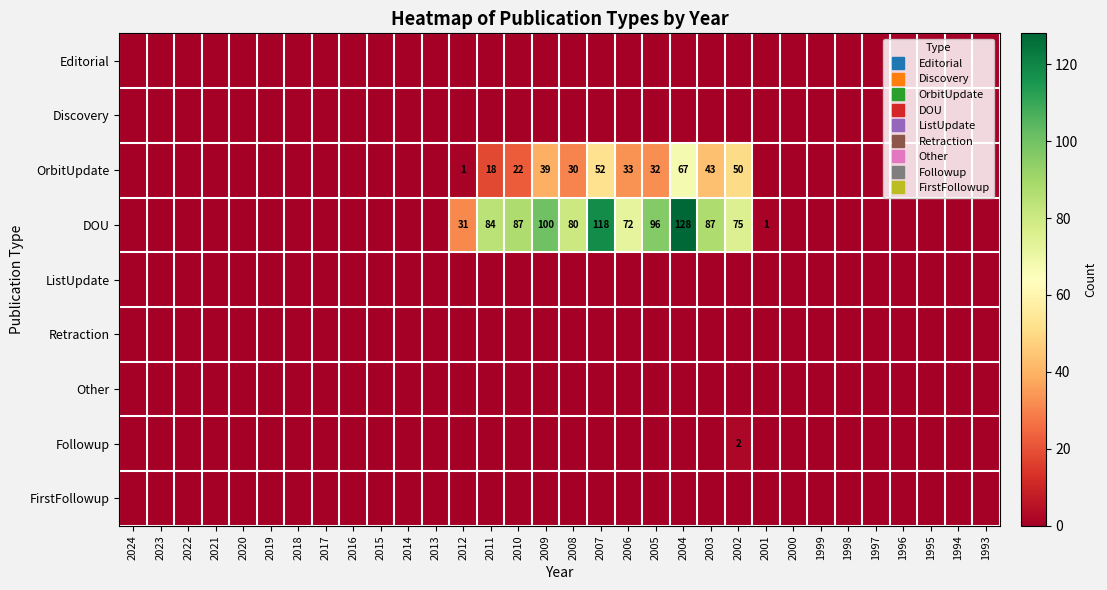

Which label corresponds to the smallest value in the chart?

2024